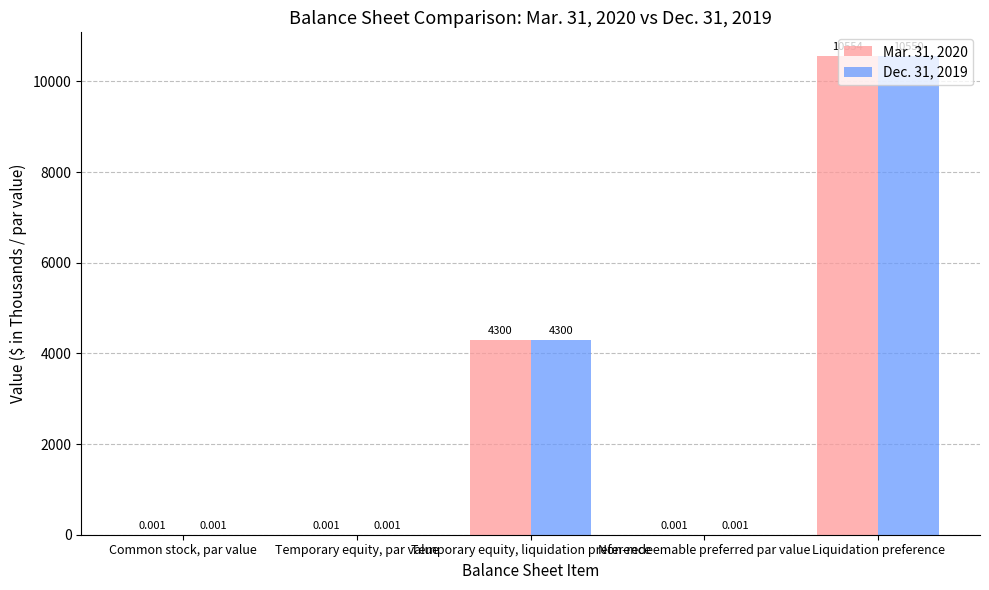

What is the sum of all Mar. 31, 2020 values?

14854.0